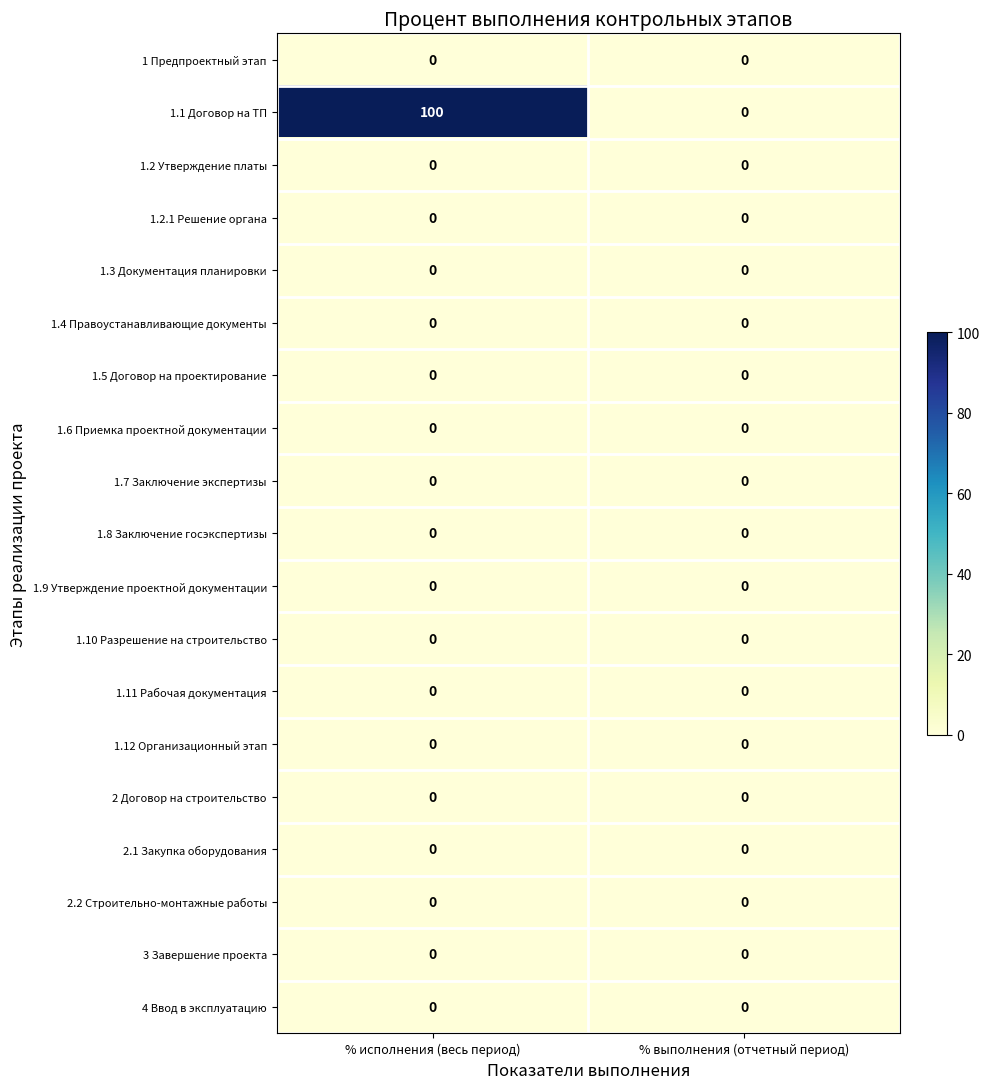

Which series has the largest total across all categories?

1.1 Договор на ТП